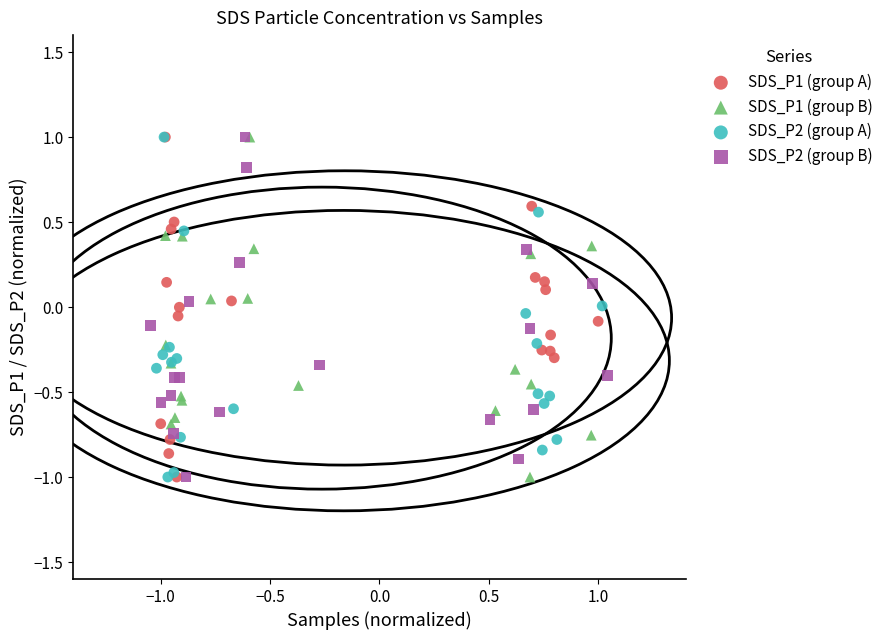

What are all the series names shown in the legend?

SDS_P1 (group A), SDS_P1 (group B), SDS_P2 (group A), SDS_P2 (group B)